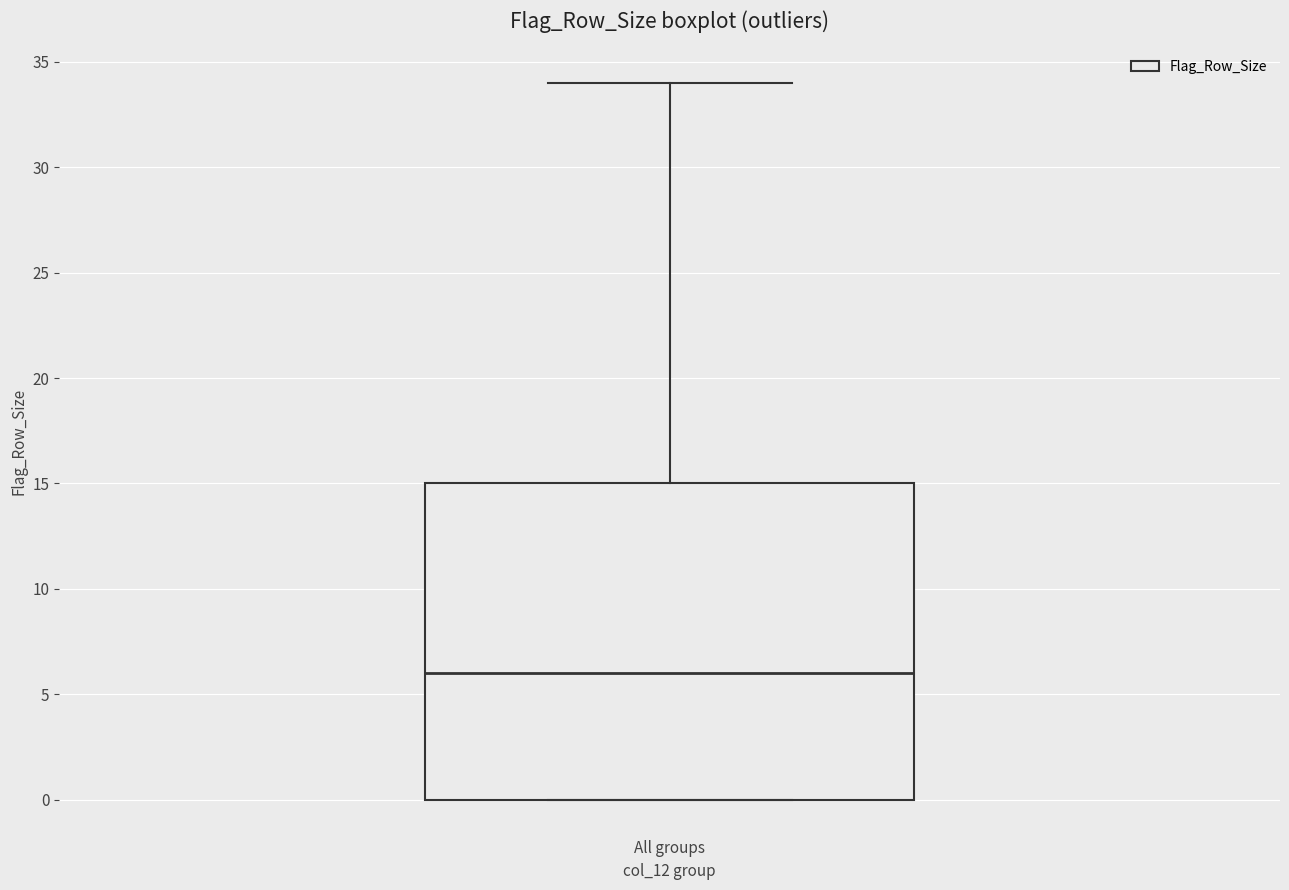

Where does the median line of the box for All groups sit on the y-axis? The values are not printed on the chart, so give them approximately, as read against the axis.

6